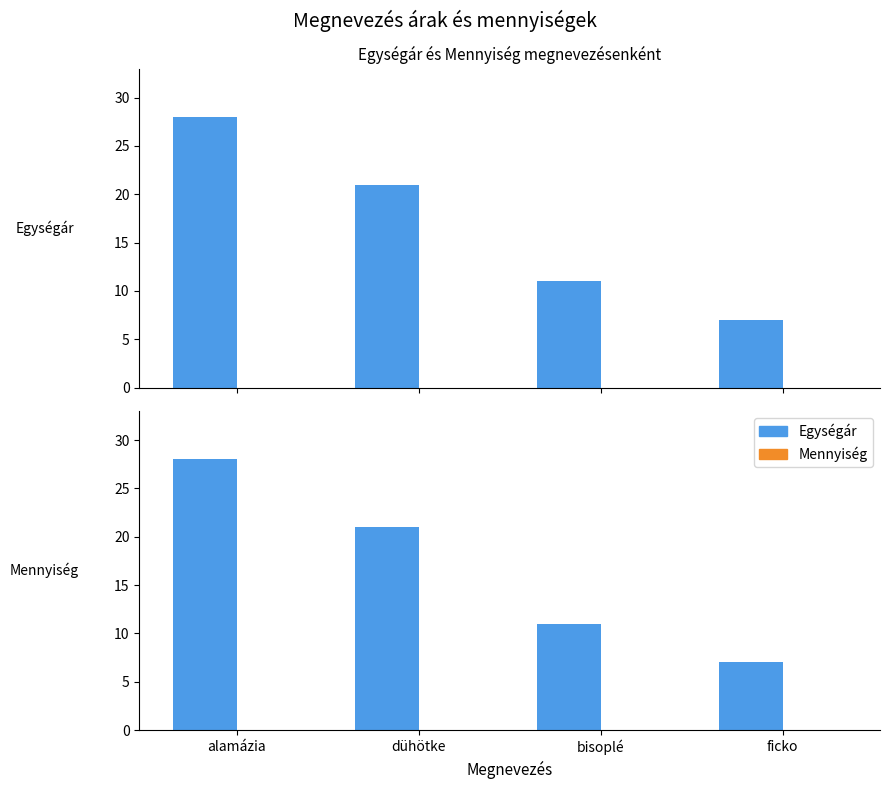

The value of Mennyiség at bisoplé is 0. True or false?

True